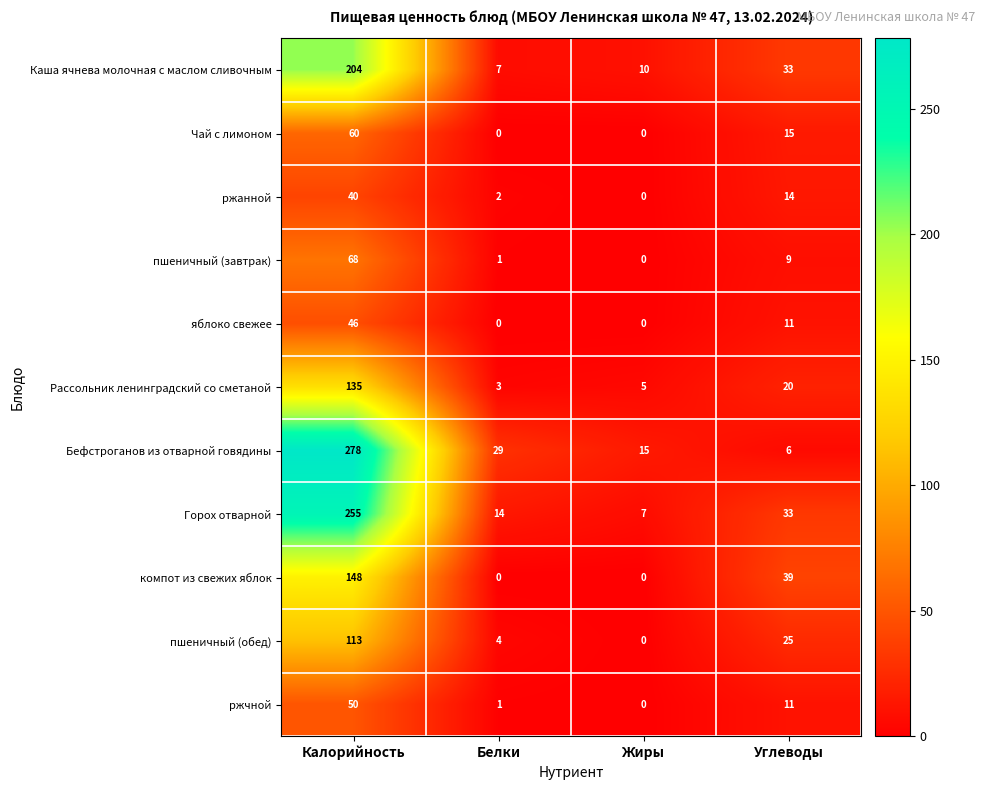

What is the difference between the highest and lowest values at Углеводы?

33